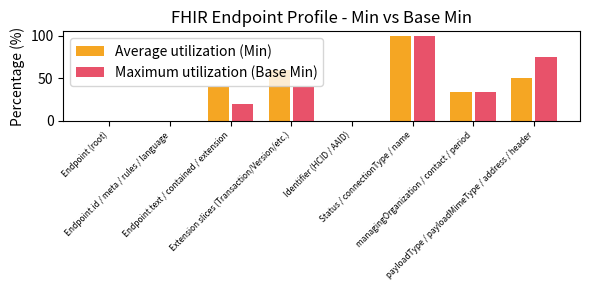

Reading left to right, extract all data points from this chart.

Average utilization (Min): Endpoint (root)=0.0	Endpoint.id / meta / rules / language=0.0	Endpoint.text / contained / extension=40.0	Extension slices (Transaction/Version/etc.)=60.0	Identifier (HCID / AAID)=0.0	Status / connectionType / name=100.0	managingOrganization / contact / period=33.3	payloadType / payloadMimeType / address / header=50.0
Maximum utilization (Base Min): Endpoint (root)=0.0	Endpoint.id / meta / rules / language=0.0	Endpoint.text / contained / extension=20.0	Extension slices (Transaction/Version/etc.)=40.0	Identifier (HCID / AAID)=0.0	Status / connectionType / name=100.0	managingOrganization / contact / period=33.3	payloadType / payloadMimeType / address / header=75.0